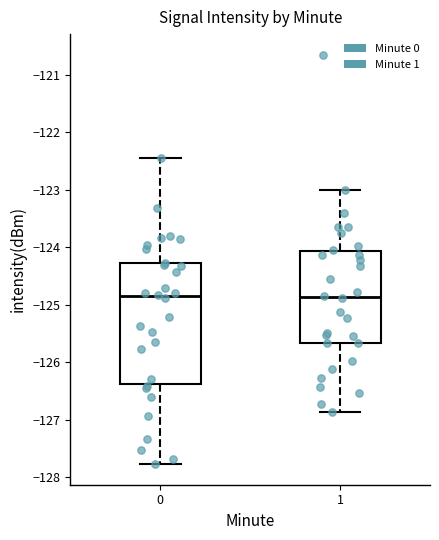

Reading left to right, transcribe this box plot: for each box, give where its median line is, the range the box spans, and where its two whiskers end, as read against the y-axis. The values are not printed on the chart, so give them approximately, as read against the axis.

0: median -124.9, box -126.4 to -124.3, whiskers -127.8 to -122.4
1: median -124.9, box -125.7 to -124.1, whiskers -126.9 to -123.0